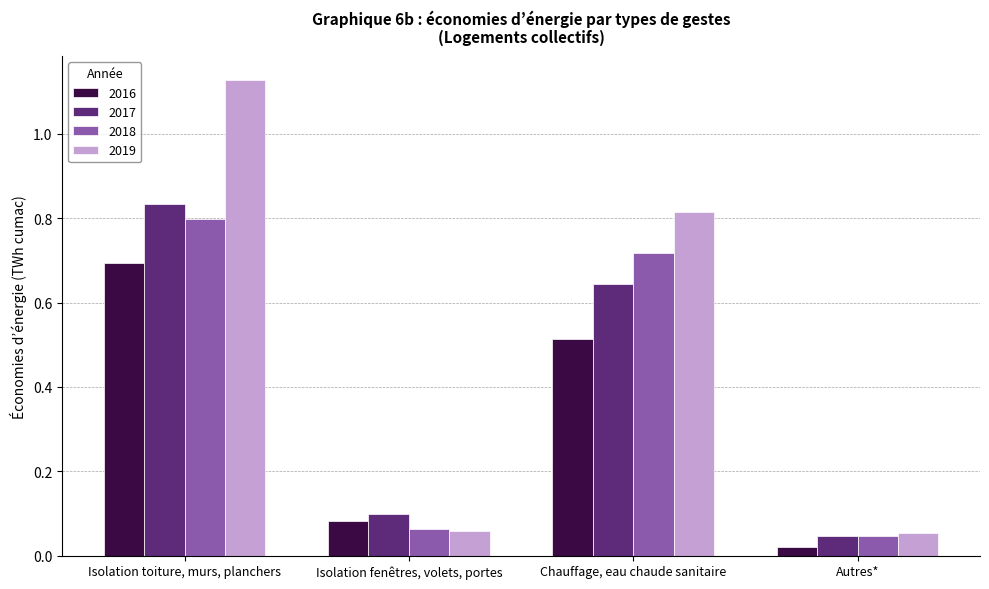

Which series has the widest spread of values?

2019